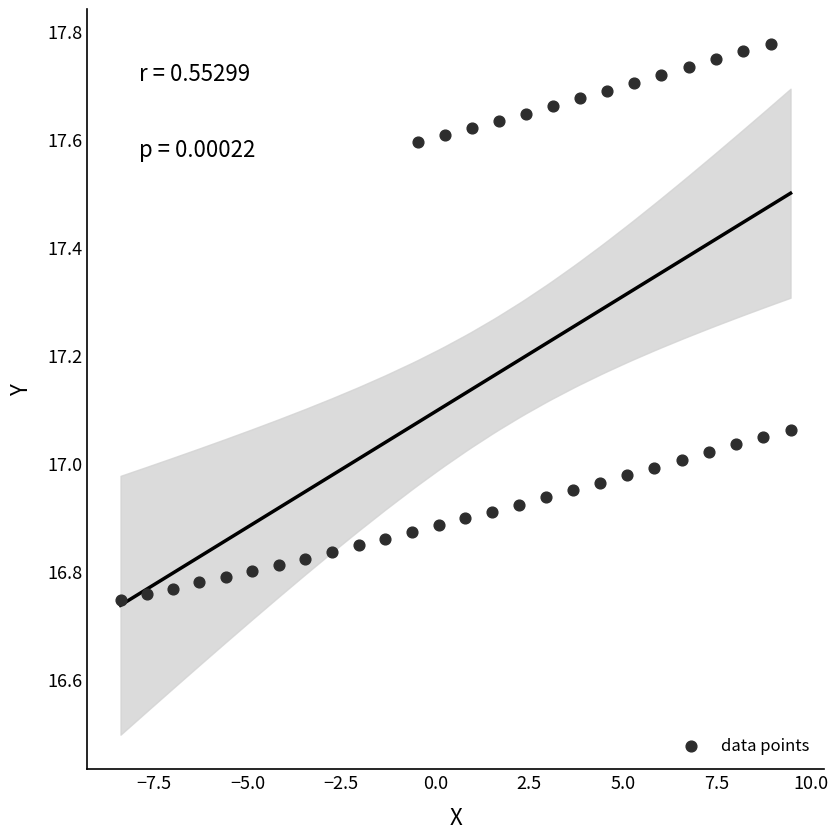

What is the range of Y values (max minus min)?

1.0